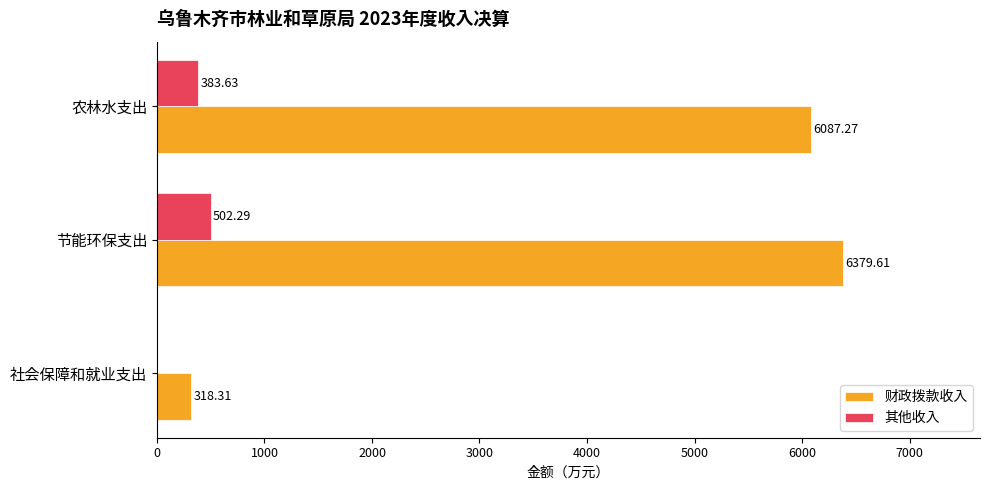

Where is 财政拨款收入 nearest to the value 3348?

农林水支出